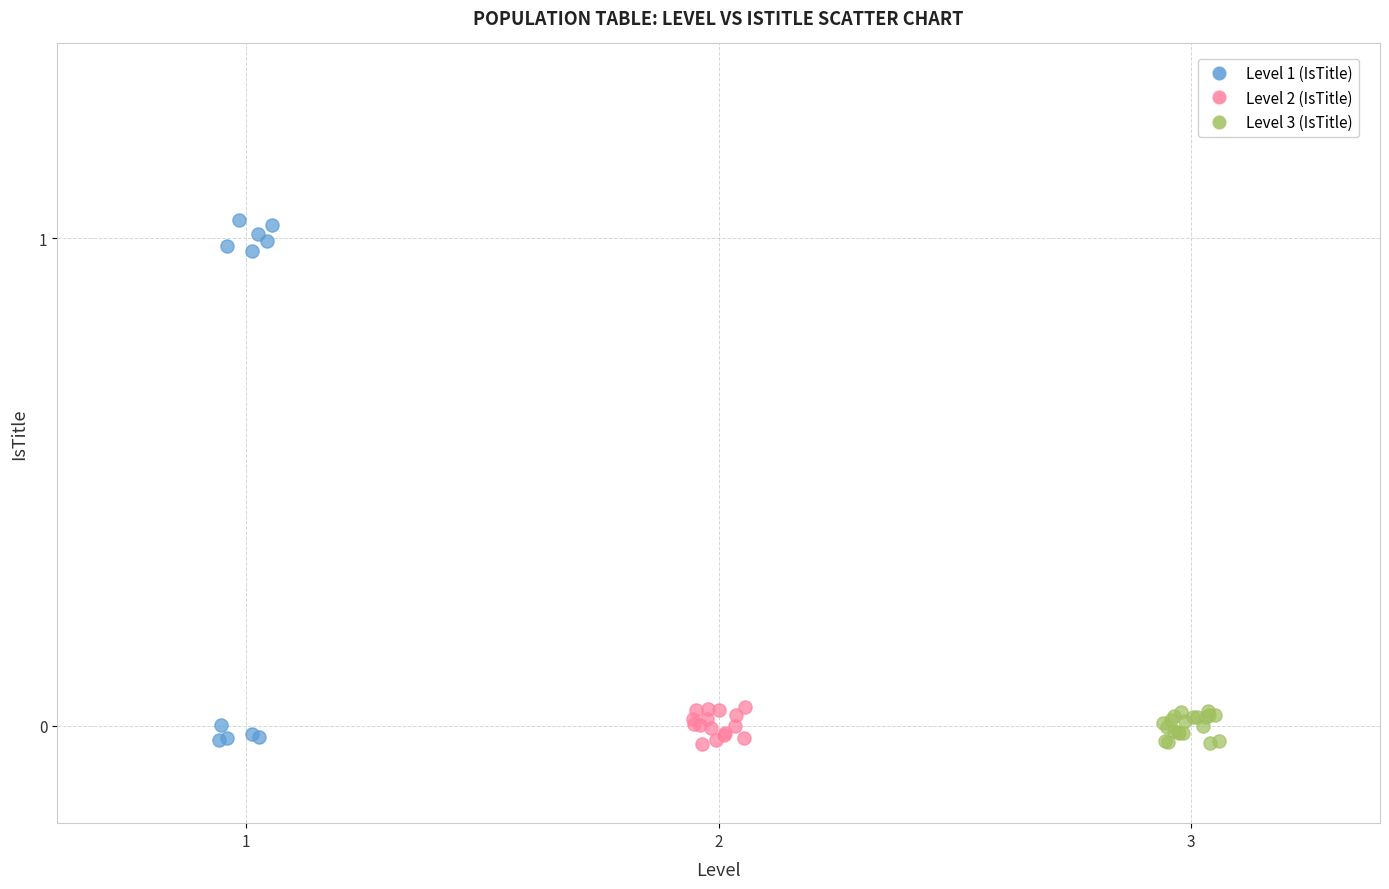

Which series contains the highest Y value?

Level 1 (IsTitle)